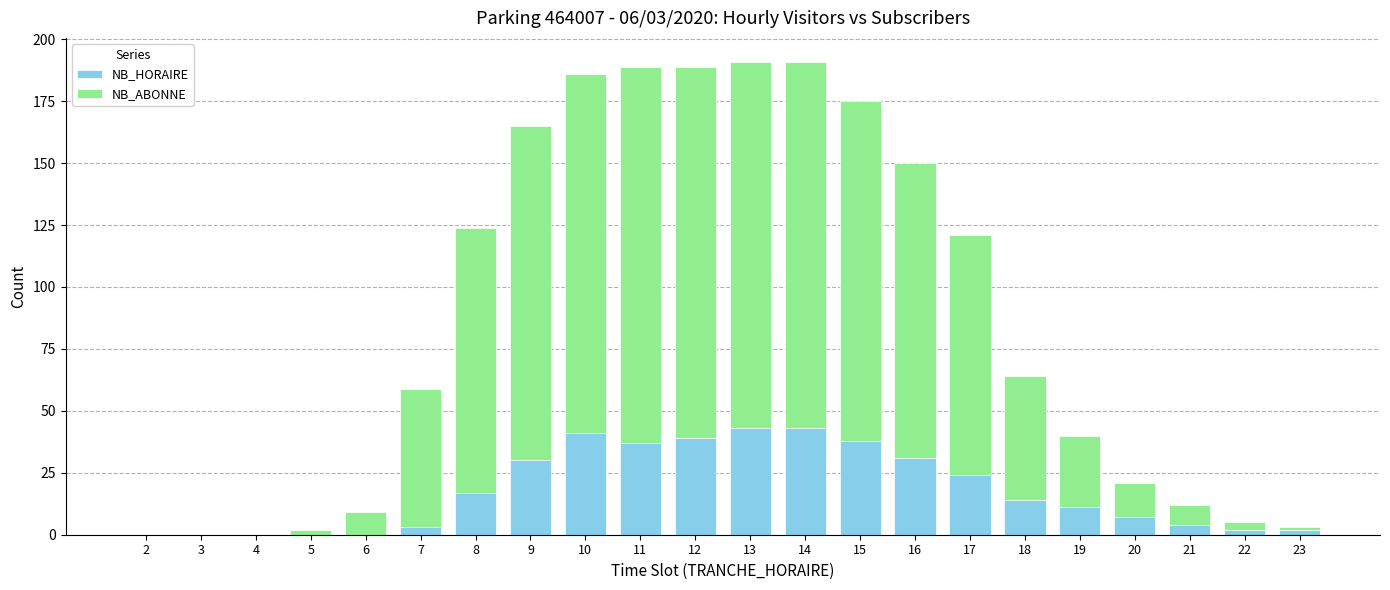

Are the bars horizontal?

No